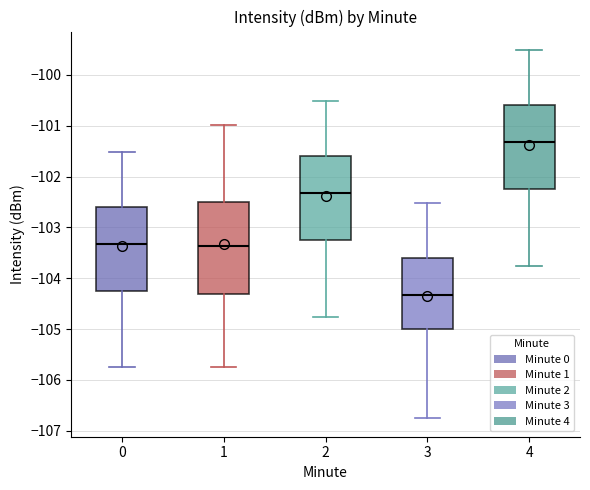

Reading left to right, read every box against the y-axis: the position of its median line, the range the box covers, and the ends of its whiskers. The values are not printed on the chart, so give them approximately, as read against the axis.

0: median -103.3, box -104.2 to -102.6, whiskers -105.8 to -101.5
1: median -103.4, box -104.3 to -102.5, whiskers -105.8 to -101.0
2: median -102.3, box -103.2 to -101.6, whiskers -104.8 to -100.5
3: median -104.3, box -105.0 to -103.6, whiskers -106.8 to -102.5
4: median -101.3, box -102.2 to -100.6, whiskers -103.8 to -99.5